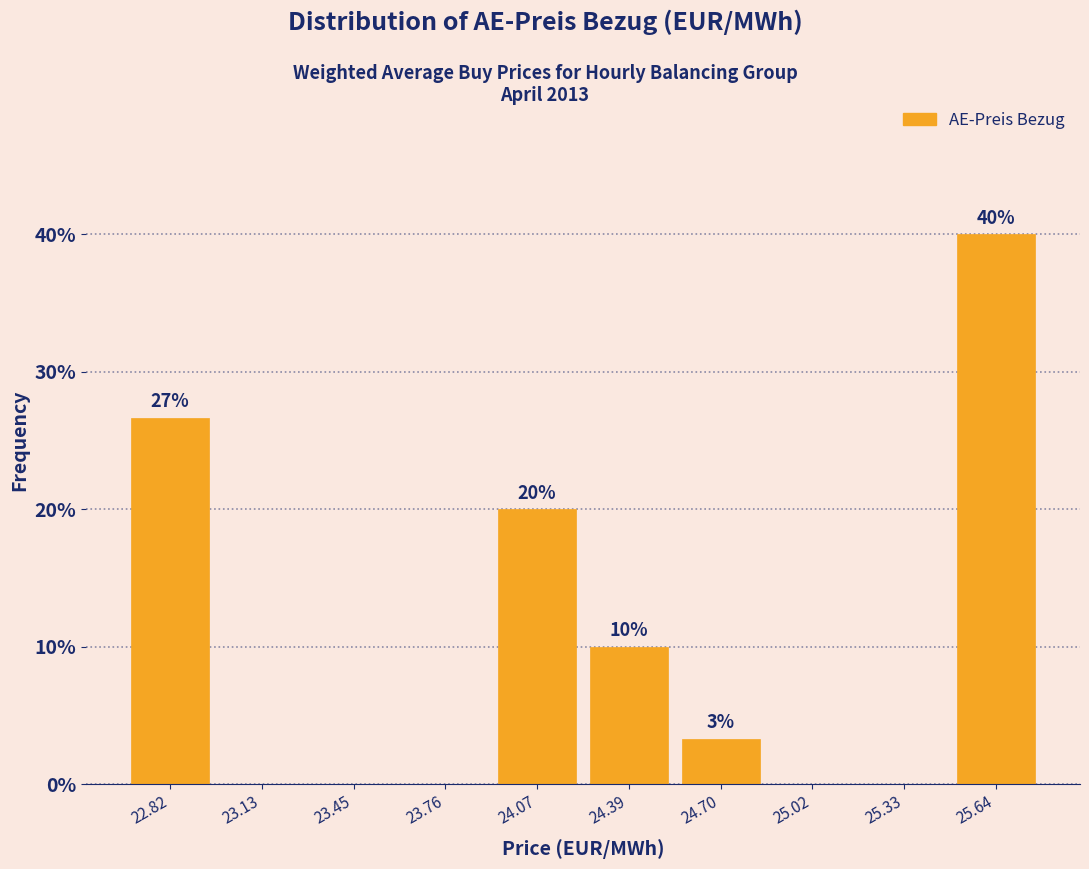

Which range on the x-axis has the tallest bar?

25.50 to 25.80